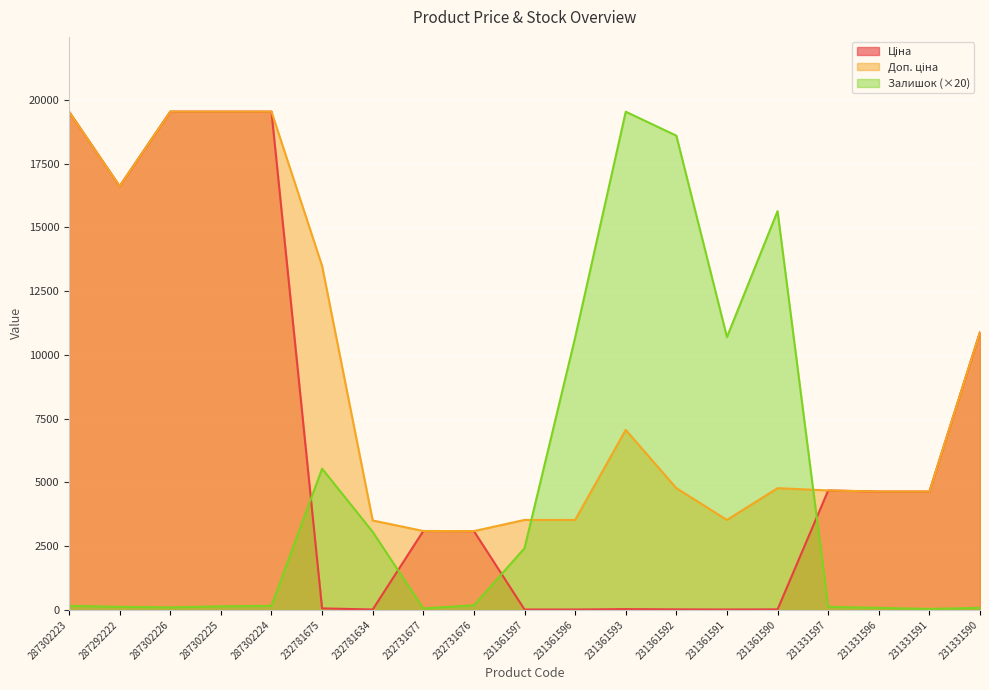

Reading left to right, list all the values displayed in this chart.

Ціна: 287302223=19542.7	287292222=16618.0	287302226=19542.7	287302225=19542.7	287302224=19542.7	232781675=60.0	232781634=15.6	232731677=3094.7	232731676=3091.2	231361597=15.7	231361596=15.7	231361593=31.4	231361592=21.2	231361591=15.7	231361590=21.2	231331597=4685.4	231331596=4641.8	231331591=4641.8	231331590=10896.3
Доп. ціна: 287302223=19542.7	287292222=16618.0	287302226=19542.7	287302225=19542.7	287302224=19542.7	232781675=13493.2	232781634=3508.0	232731677=3095.0	232731676=3091.0	231361597=3529.0	231361596=3529.0	231361593=7059.0	231361592=4775.0	231361591=3529.0	231361590=4775.0	231331597=4685.0	231331596=4642.0	231331591=4642.0	231331590=10896.3
Залишок: 287302223=160.0	287292222=120.0	287302226=100.0	287302225=140.0	287302224=160.0	232781675=5540.0	232781634=3060.0	232731677=60.0	232731676=180.0	231361597=2420.0	231361596=10680.0	231361593=19540.0	231361592=18600.0	231361591=10700.0	231361590=15640.0	231331597=120.0	231331596=80.0	231331591=40.0	231331590=80.0